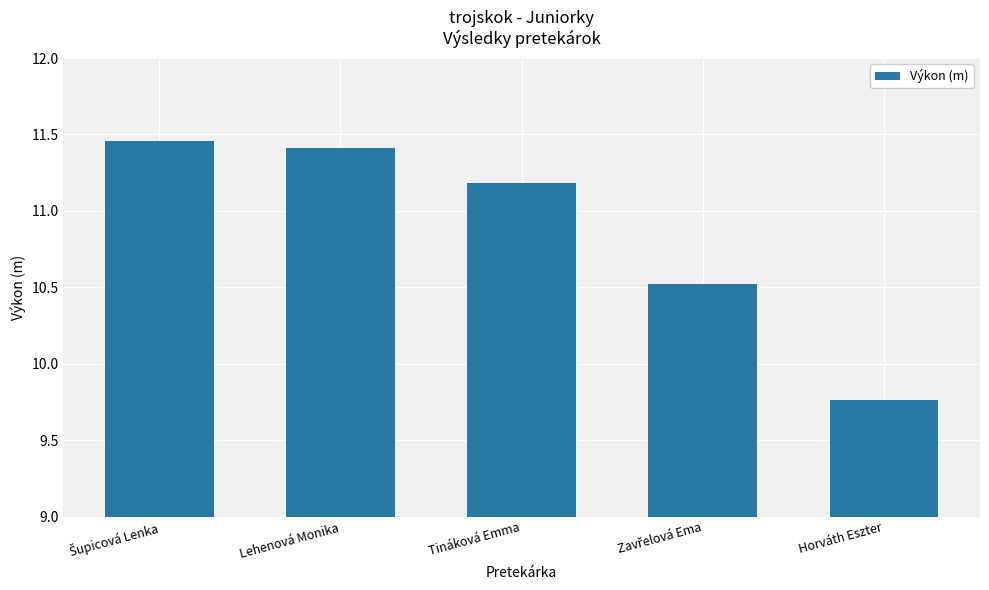

At which label is the value closest to 10?

Horváth Eszter